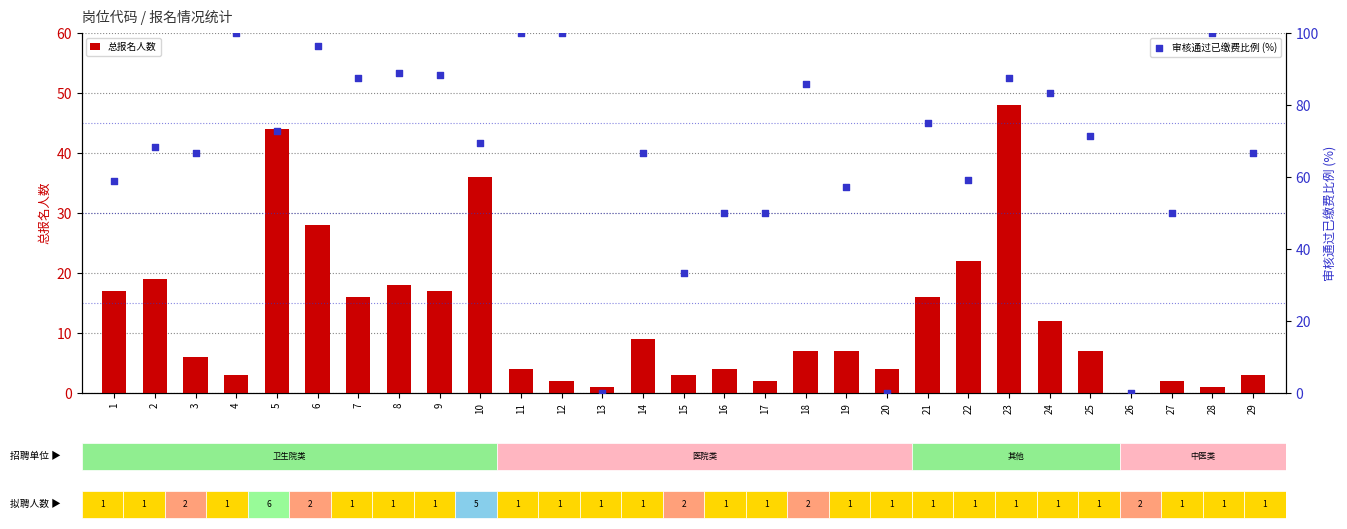

Is the value of 审核通过已缴费比例 (%) at 4 greater than the value of 总报名人数 at 28?

Yes